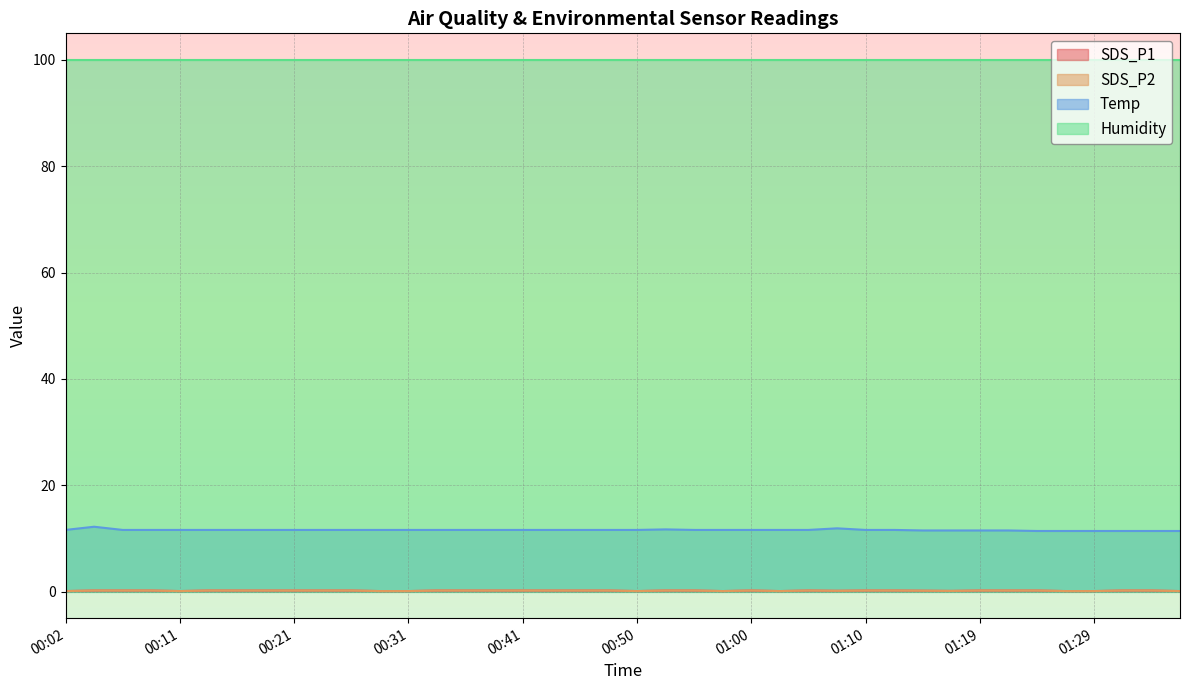

In SDS_P2, how many points are lower than both neighbors (excluding endpoints)?

6